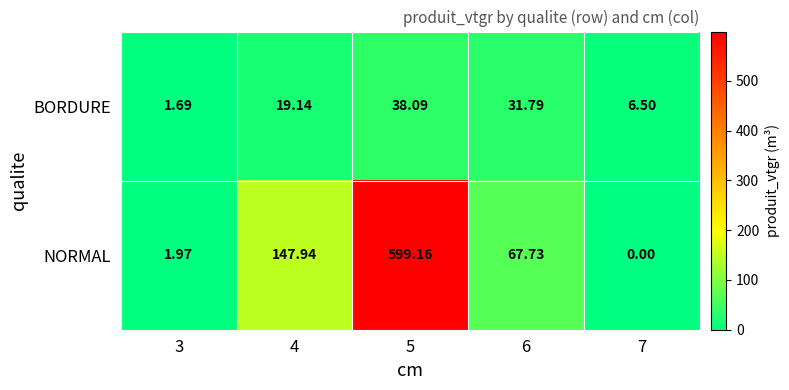

What is the spread (max minus min) of values at 7?

6.5